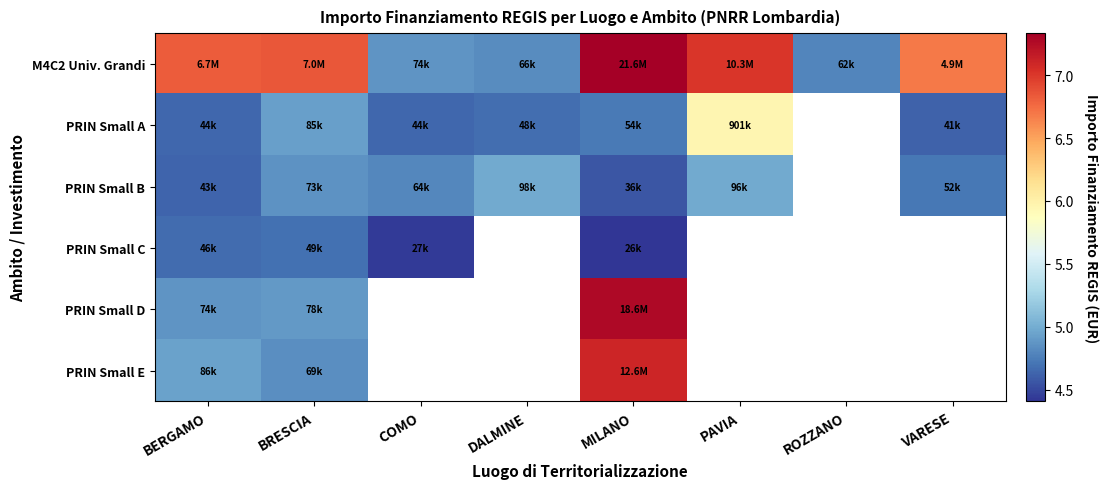

Which series has the largest total across all categories?

M4C2 Univ. Grandi